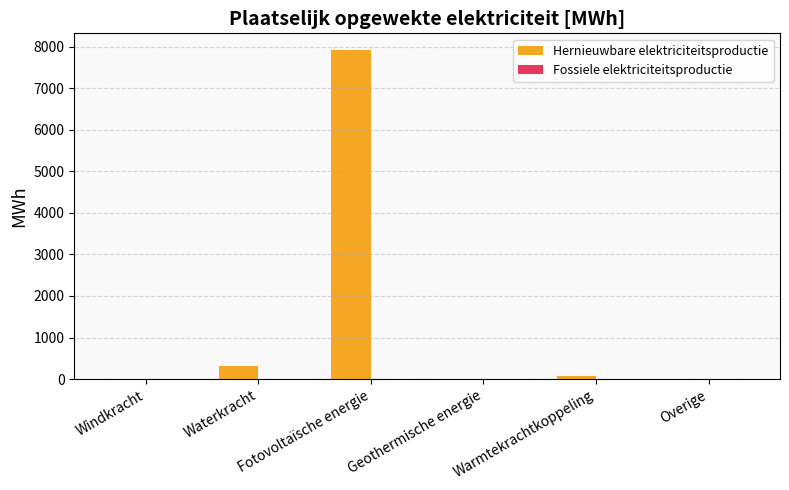

Count the number of data series in this chart.

1